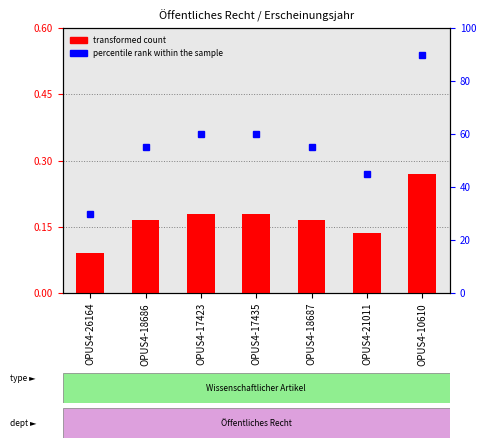

Reading right to left, list all the values displayed in this chart.

0.3	0.1	0.2	0.2	0.2	0.2	0.1